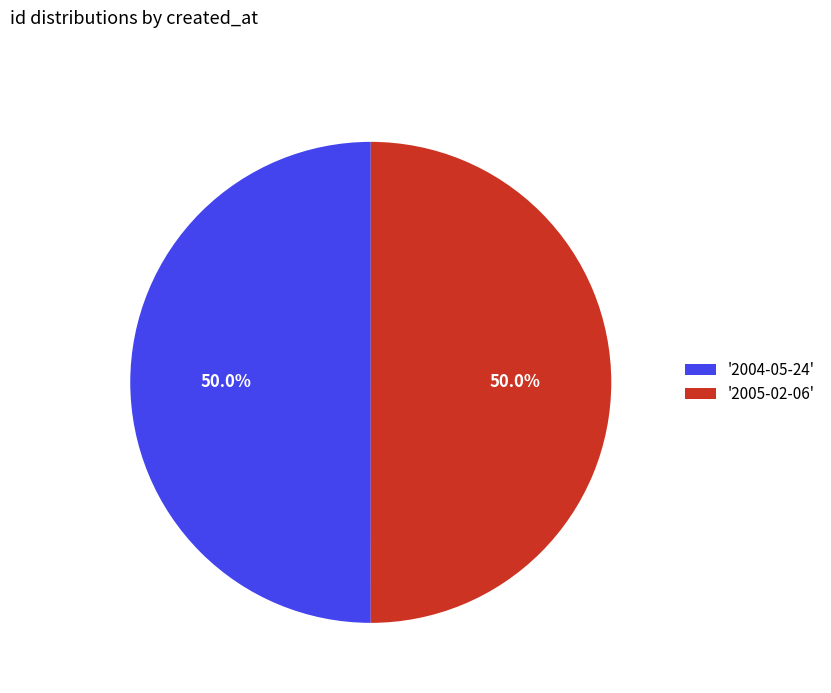

What is the total percentage of '2004-05-24' and '2005-02-06'?

100.0%